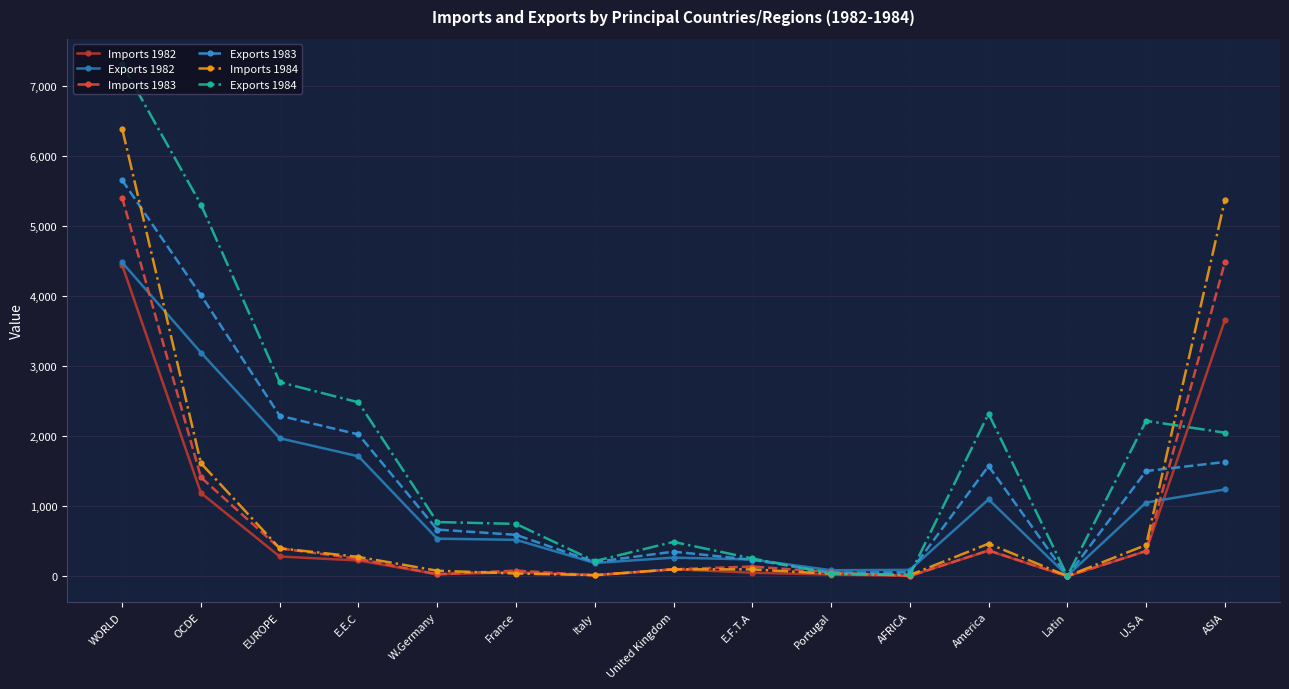

True or false: Imports 1983 has more than 0 interior local peaks.

True